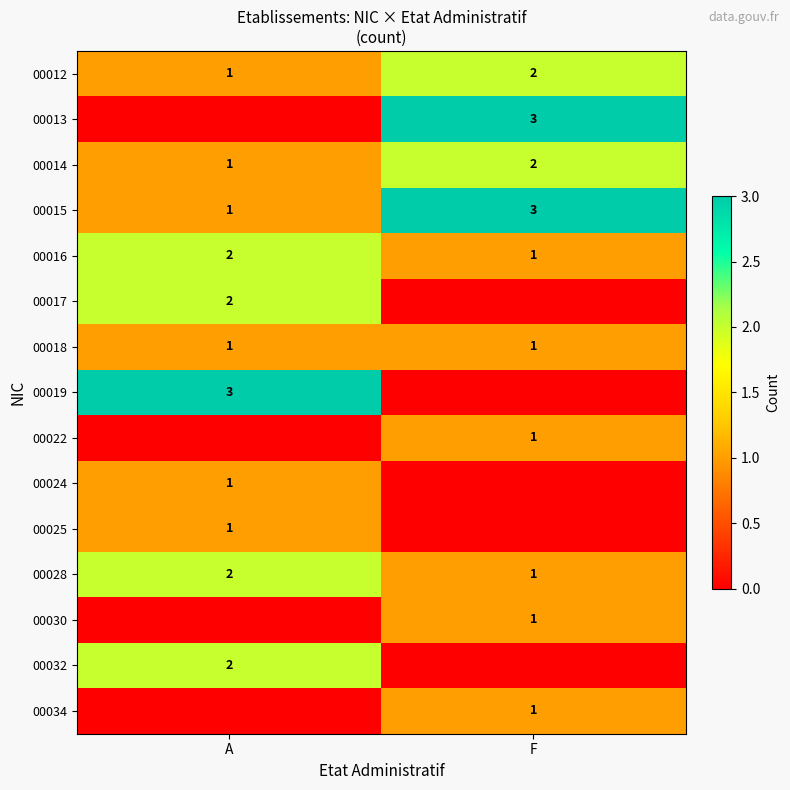

At which label does 00014 reach its peak?

F